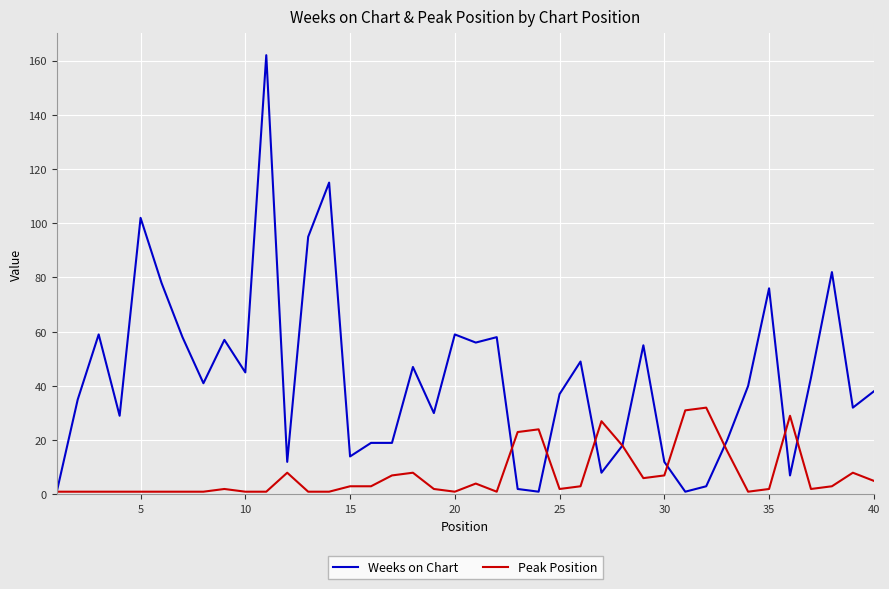

What is the maximum value for Peak Position?

32